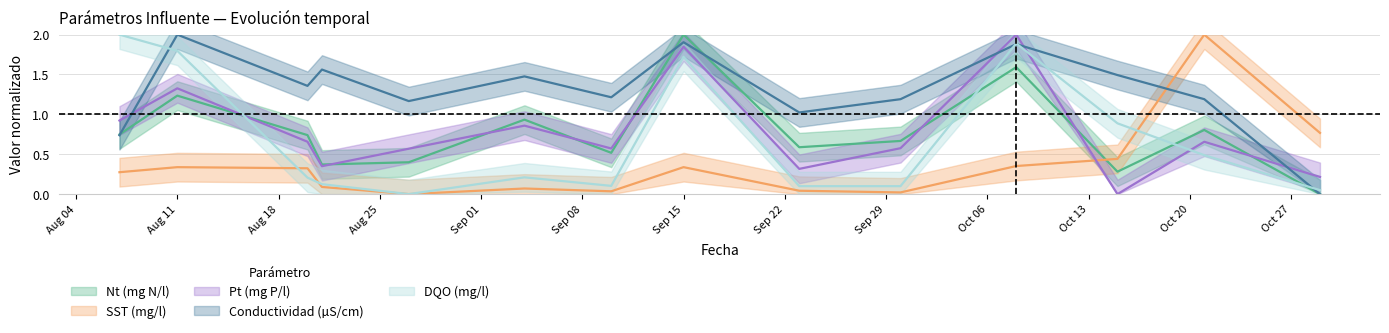

Is this an area chart (filled region under the line)?

No